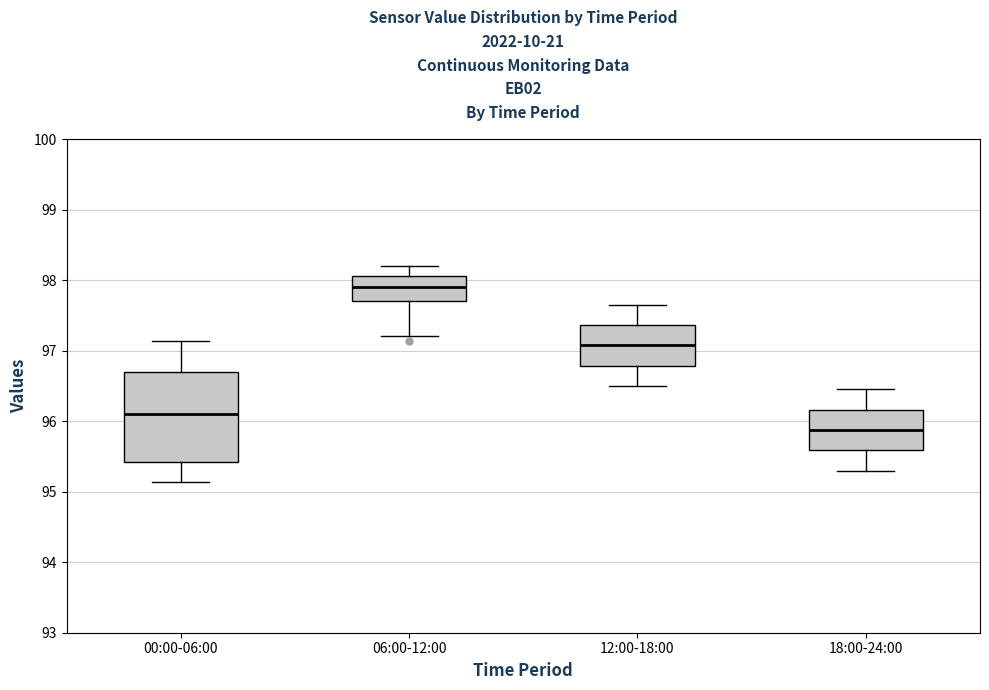

Where is the upper edge of the box for 00:00-06:00 on the y-axis? The values are not printed on the chart, so give them approximately, as read against the axis.

96.7